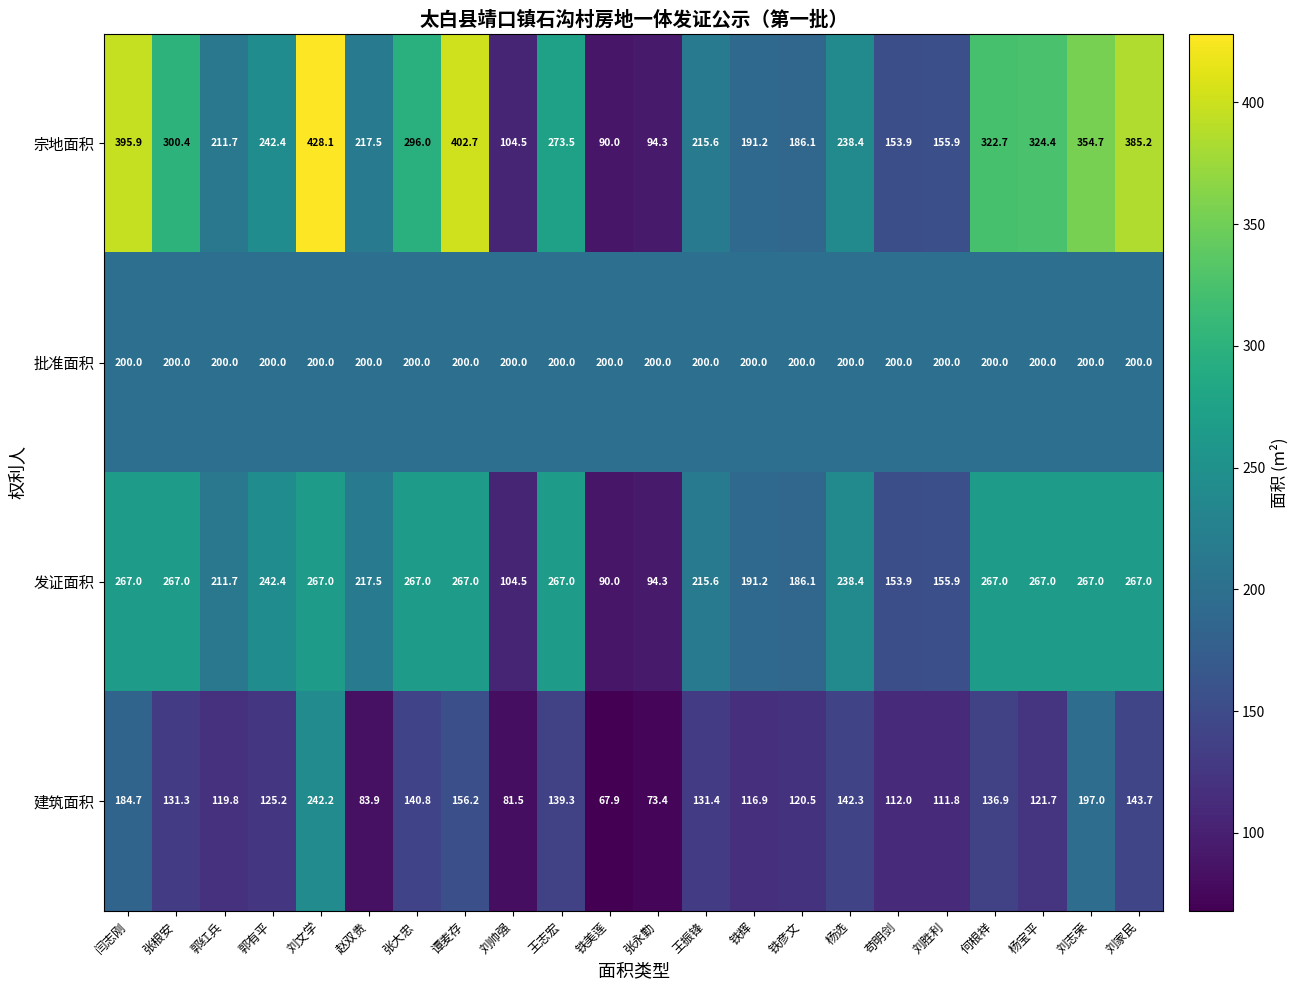

At 闫志刚, list the series in order from smallest to largest.

建筑面积, 批准面积, 发证面积, 宗地面积